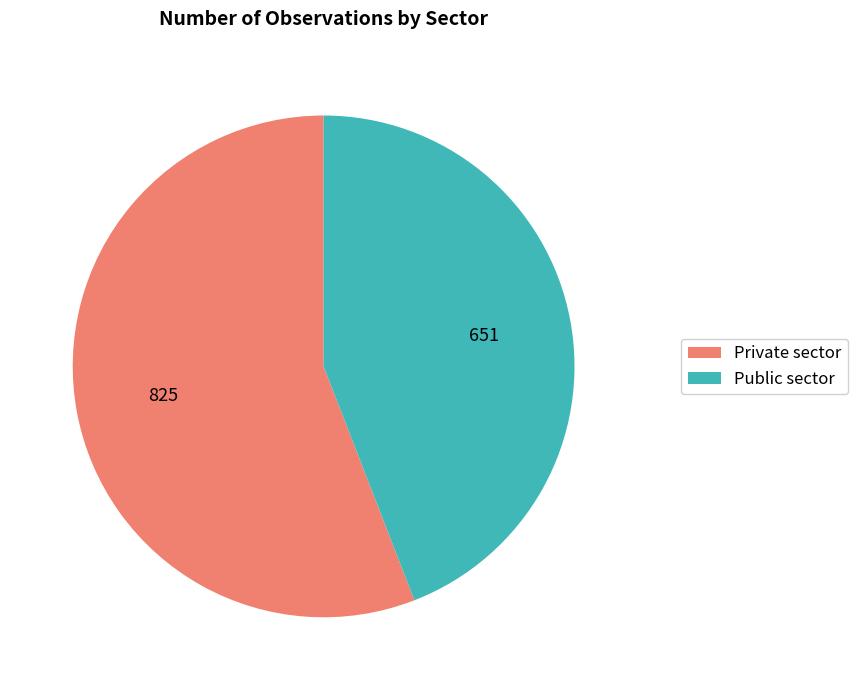

Approximately how many times larger is the value at Private sector compared to Public sector?

1.3